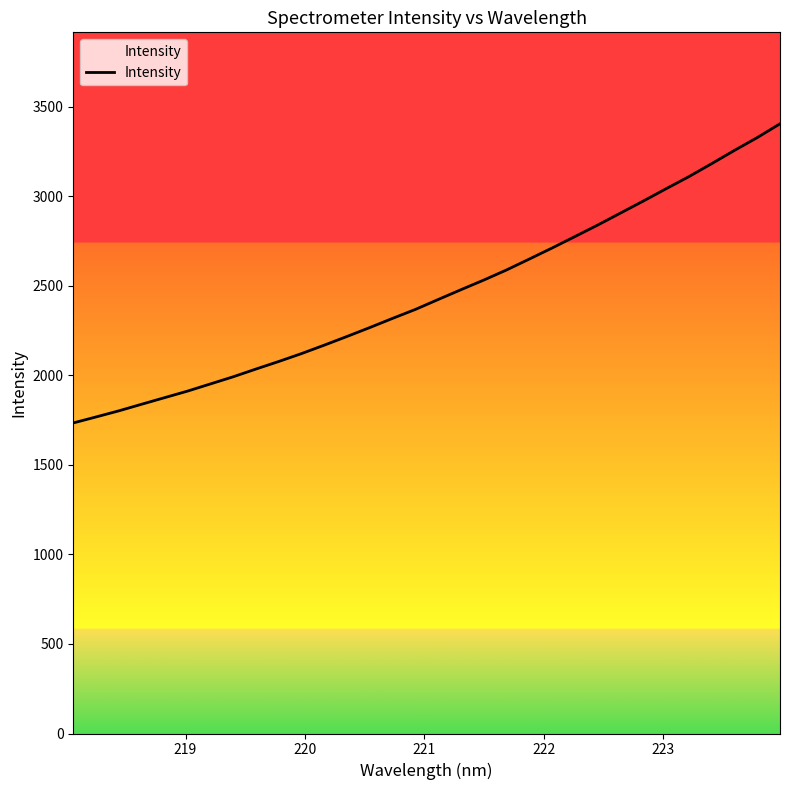

What is the difference between the maximum and minimum values?

1671.1